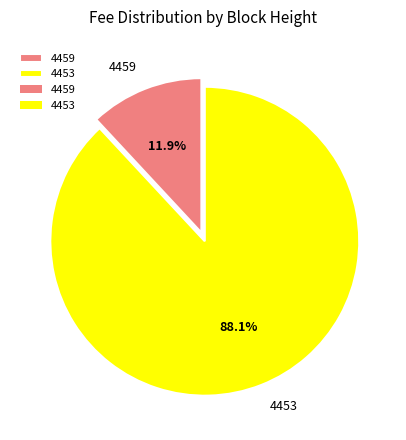

Between 4453 and 4459, which is larger?

4453